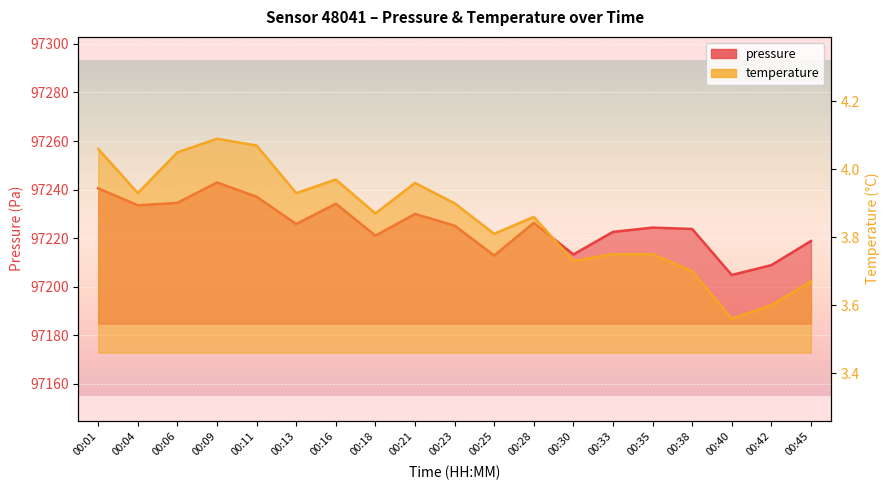

How many values in the pressure series exceed 97225?

10